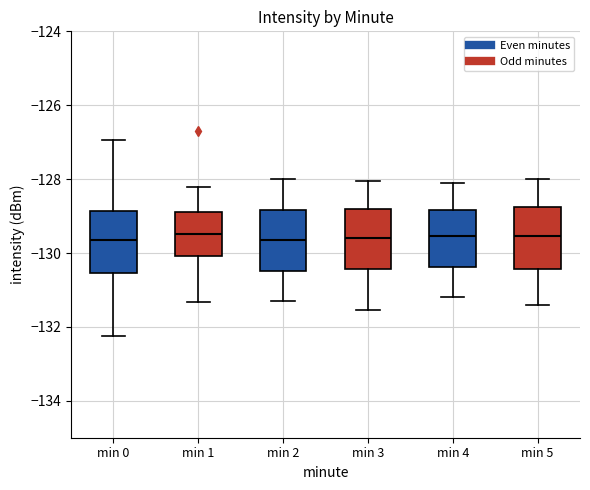

Reading left to right, read every box against the y-axis: the position of its median line, the range the box covers, and the ends of its whiskers. The values are not printed on the chart, so give them approximately, as read against the axis.

min 0: median -129.6, box -130.6 to -128.8, whiskers -132.2 to -127.0
min 1: median -129.4, box -130.0 to -129.0, whiskers -131.4 to -128.2
min 2: median -129.6, box -130.4 to -128.8, whiskers -131.2 to -128.0
min 3: median -129.6, box -130.4 to -128.8, whiskers -131.6 to -128.0
min 4: median -129.6, box -130.4 to -128.8, whiskers -131.2 to -128.0
min 5: median -129.6, box -130.4 to -128.8, whiskers -131.4 to -128.0